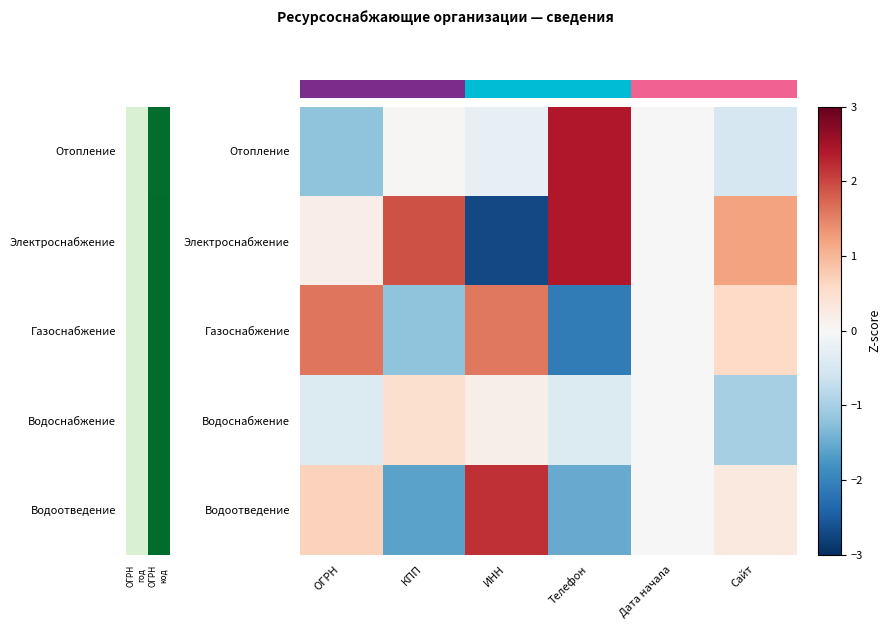

What is the spread (max minus min) of values at ОГРН
год?

2.8